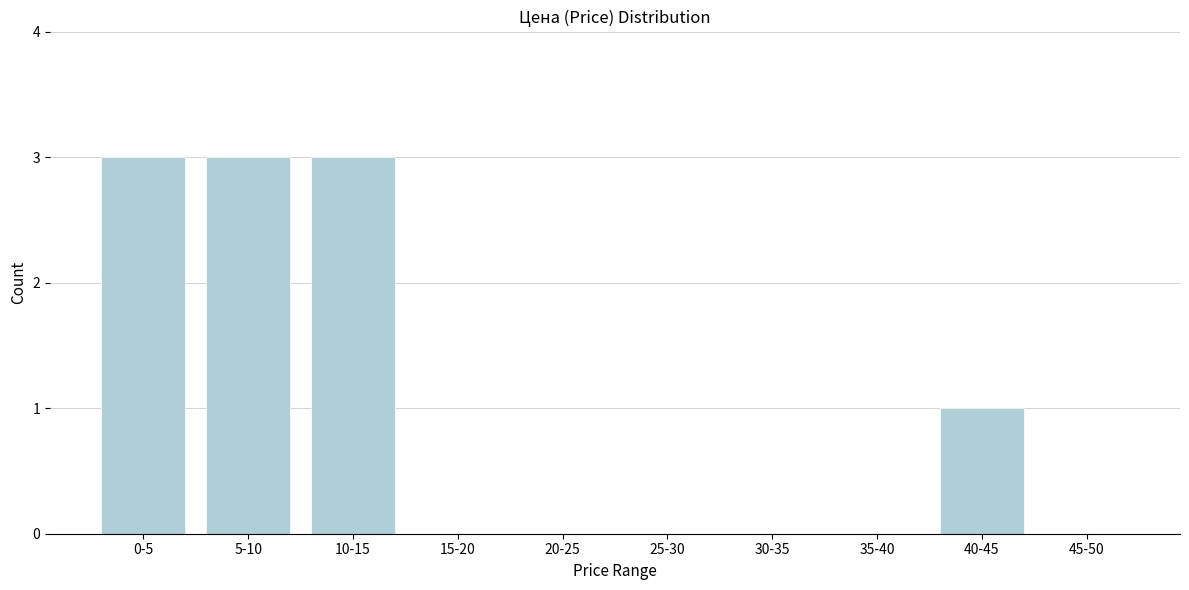

Reading left to right, extract all data points from this chart.

0-5=3	5-10=3	10-15=3	15-20=0	20-25=0	25-30=0	30-35=0	35-40=0	40-45=1	45-50=0